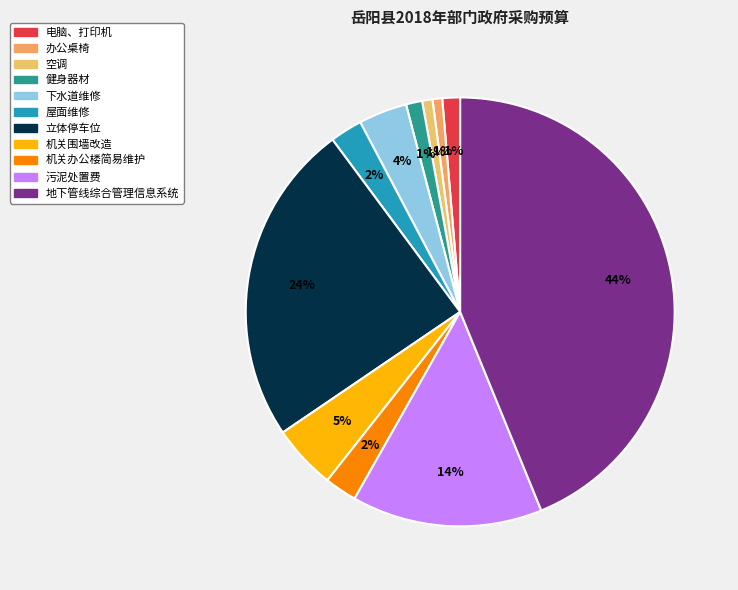

Which category has the biggest portion of the pie?

地下管线综合管理信息系统